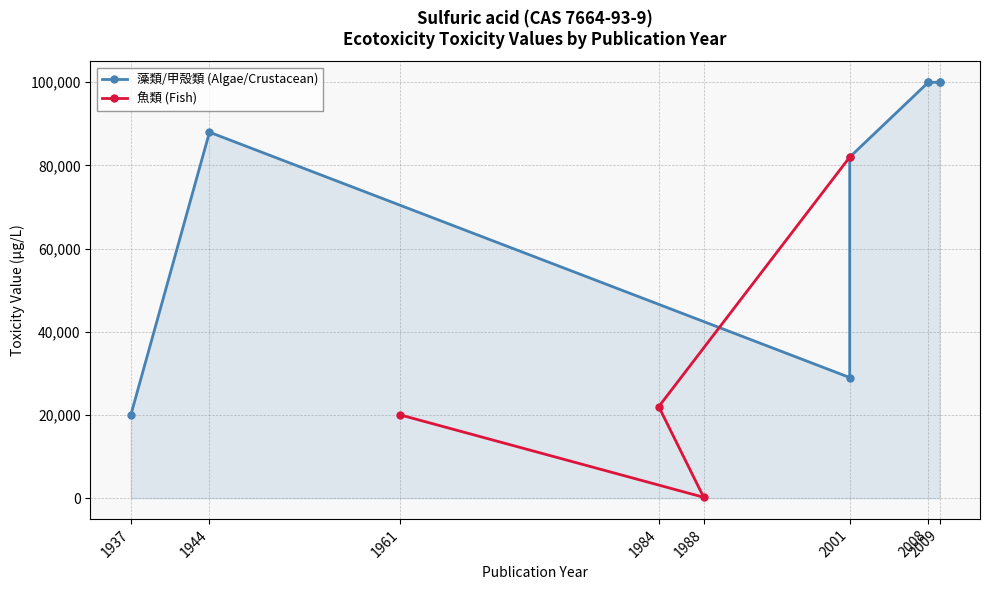

Where is the first local minimum for Toxicity value (mg/L or μg/L)?

2001